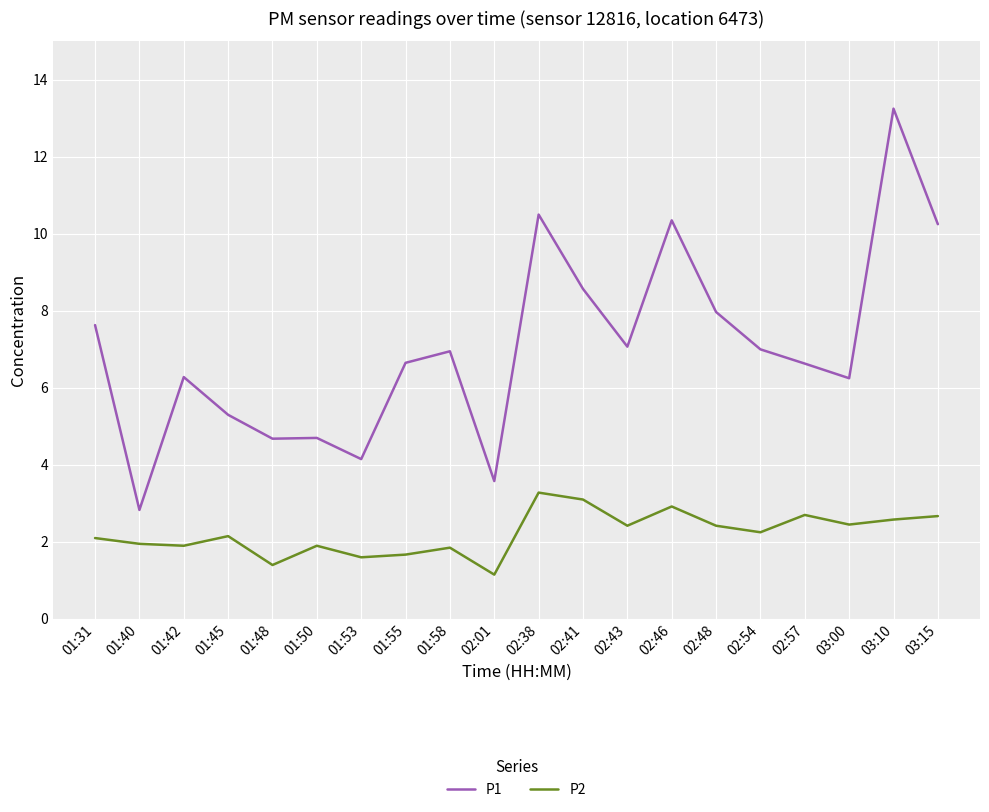

What is the highest value of the P2 series?

3.3